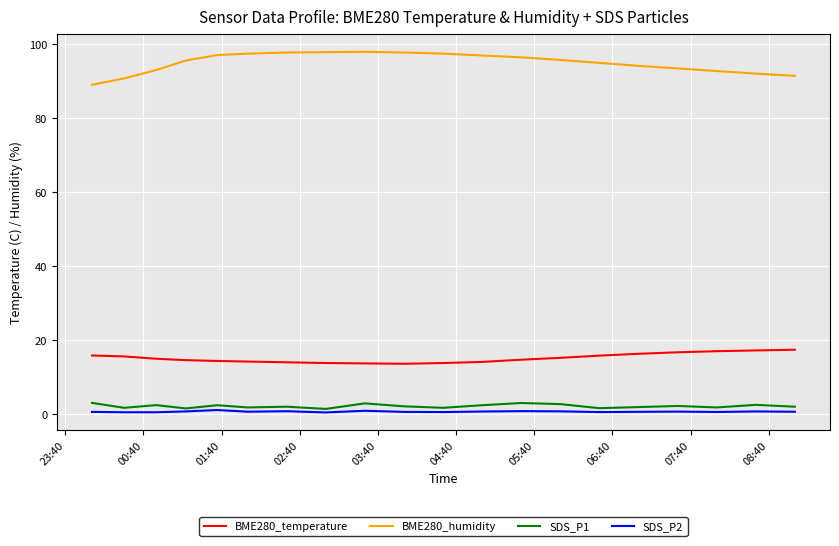

True or false: BME280_temperature and SDS_P2 cross at least once.

False